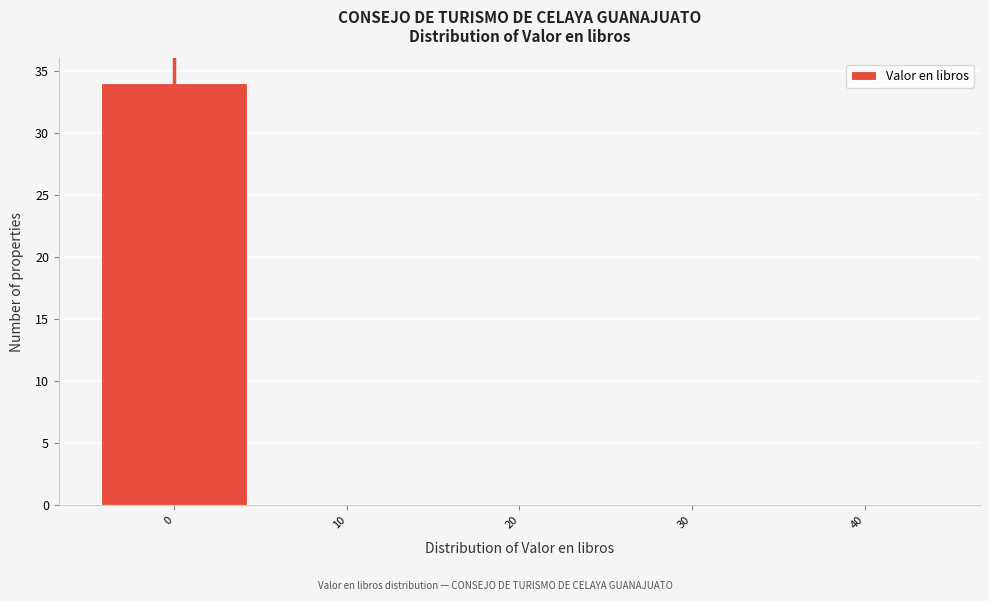

Reading left to right, transcribe this chart: for each bar, give the range it covers on the x-axis and its height. The values are not printed on the chart, so give them approximately, as read against the axis.

-5 to 5: 34
5 to 15: 0
15 to 25: 0
25 to 35: 0
35 to 45: 0